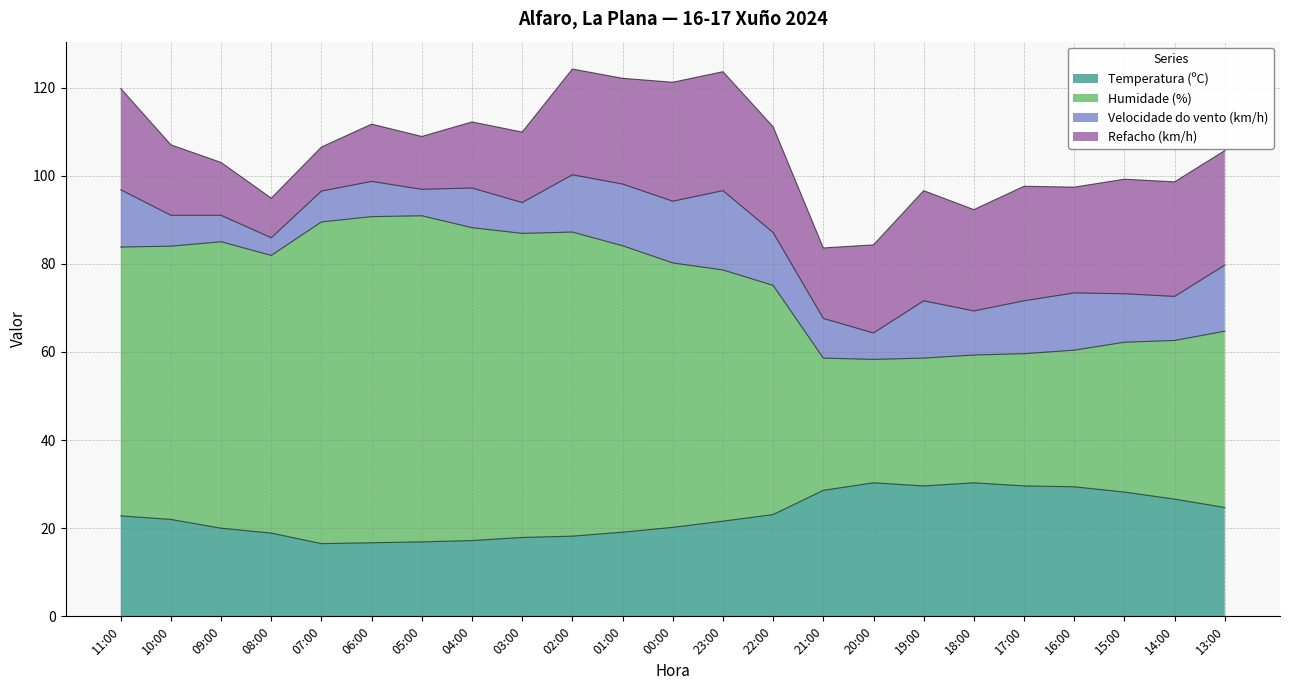

What is the label of the 10th point from the right?

22:00